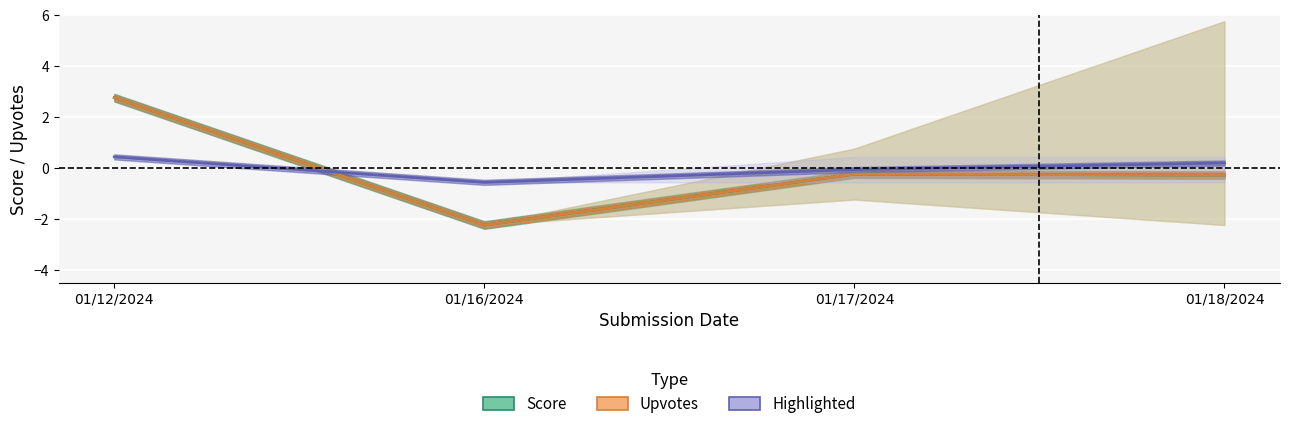

What is the sum of the Highlighted values at 01/17/2024 and 01/12/2024?

0.4